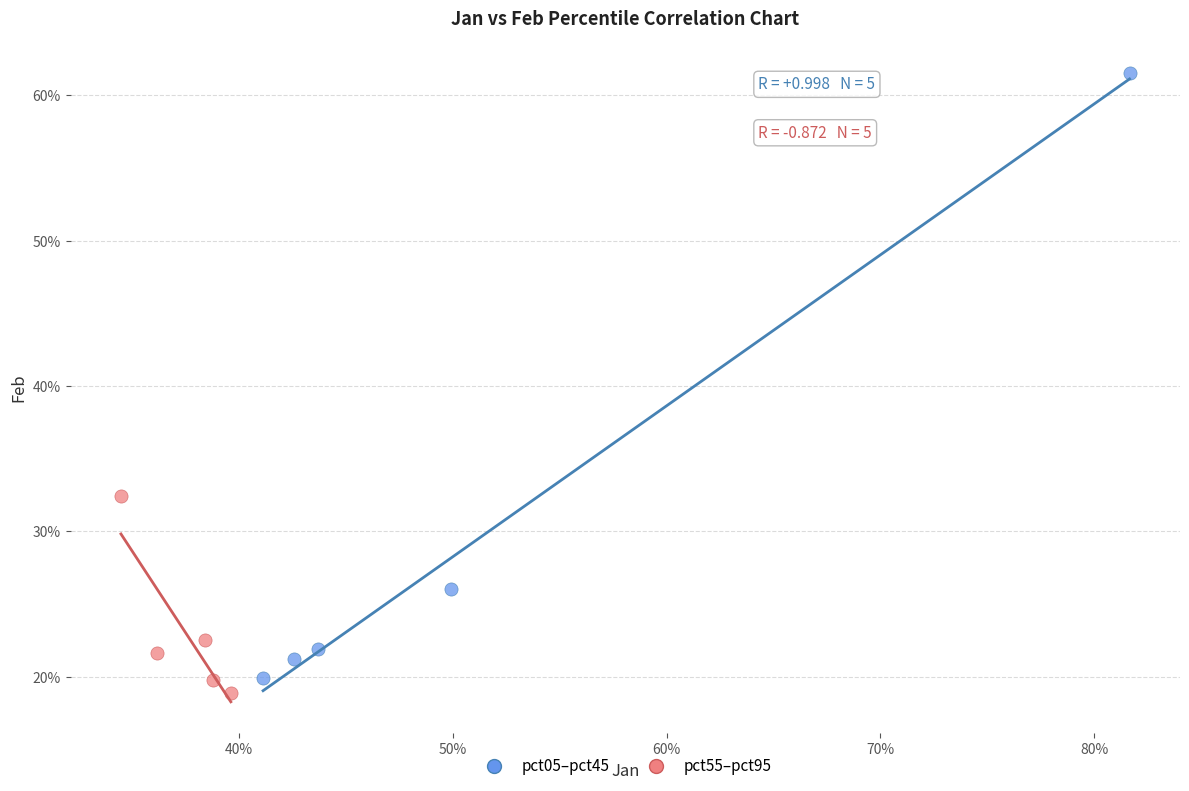

What are all the series names shown in the legend?

pct05–pct45, pct55–pct95